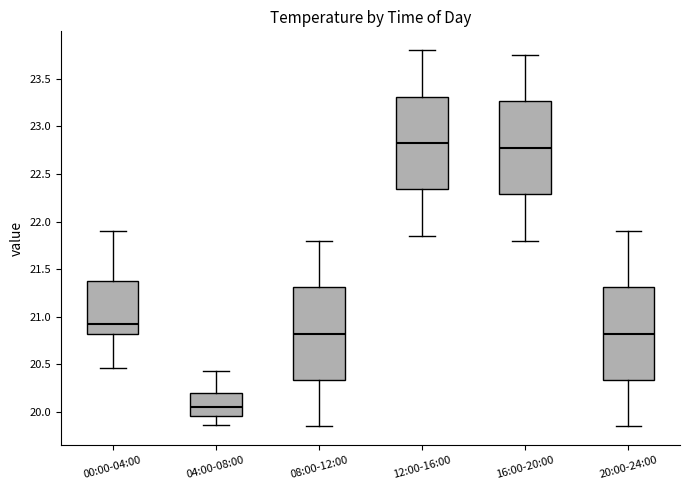

Reading left to right, transcribe this box plot: for each box, give where its median line is, the range the box spans, and where its two whiskers end, as read against the y-axis. The values are not printed on the chart, so give them approximately, as read against the axis.

00:00-04:00: median 20.90, box 20.85 to 21.35, whiskers 20.45 to 21.90
04:00-08:00: median 20.05, box 19.95 to 20.20, whiskers 19.85 to 20.45
08:00-12:00: median 20.85, box 20.35 to 21.30, whiskers 19.85 to 21.80
12:00-16:00: median 22.85, box 22.35 to 23.30, whiskers 21.85 to 23.80
16:00-20:00: median 22.80, box 22.30 to 23.25, whiskers 21.80 to 23.75
20:00-24:00: median 20.85, box 20.35 to 21.30, whiskers 19.85 to 21.90